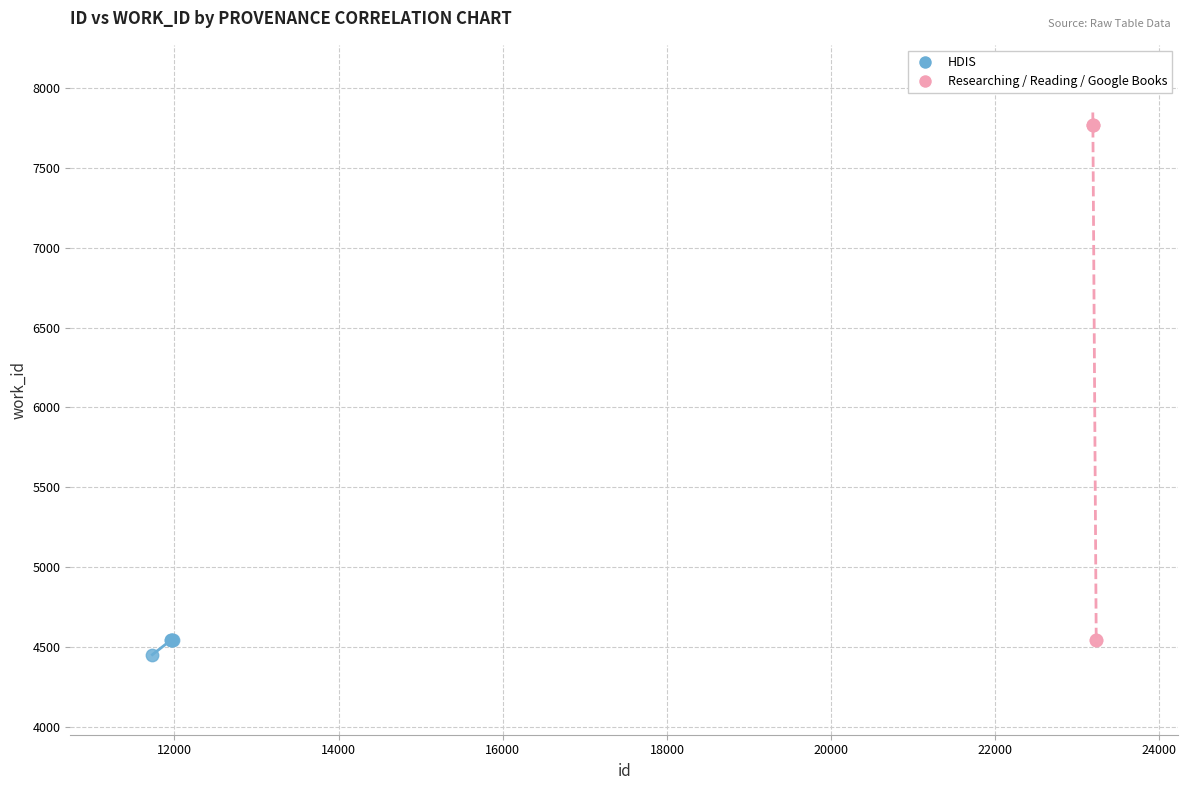

Which series contains the highest Y value?

Researching / Reading / Google Books